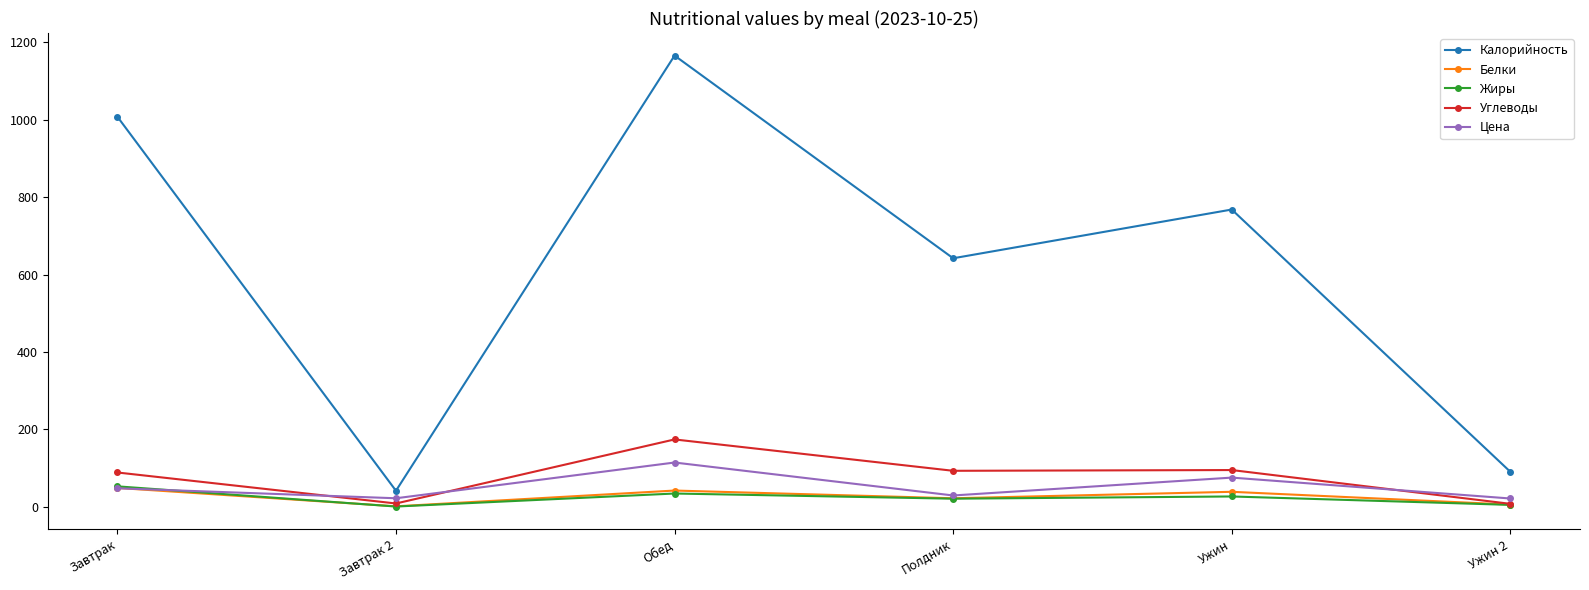

Which series changed the most between Завтрак 2 and Обед?

Калорийность